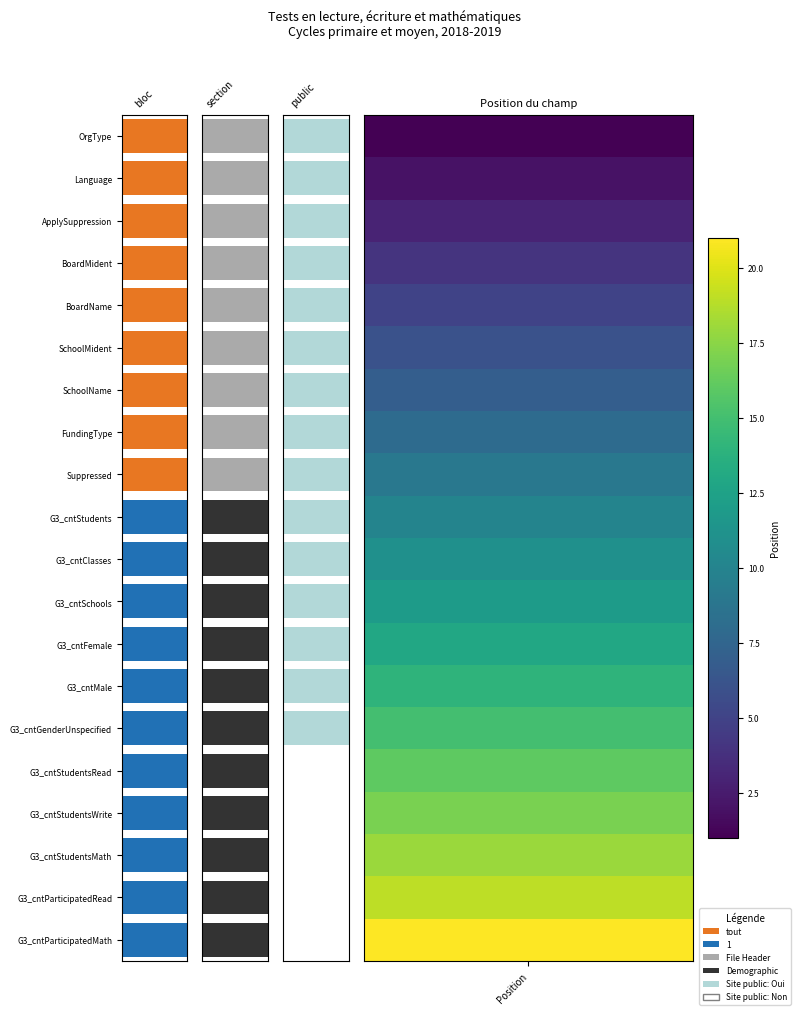

At how many categories does at least one series exceed 19?

1